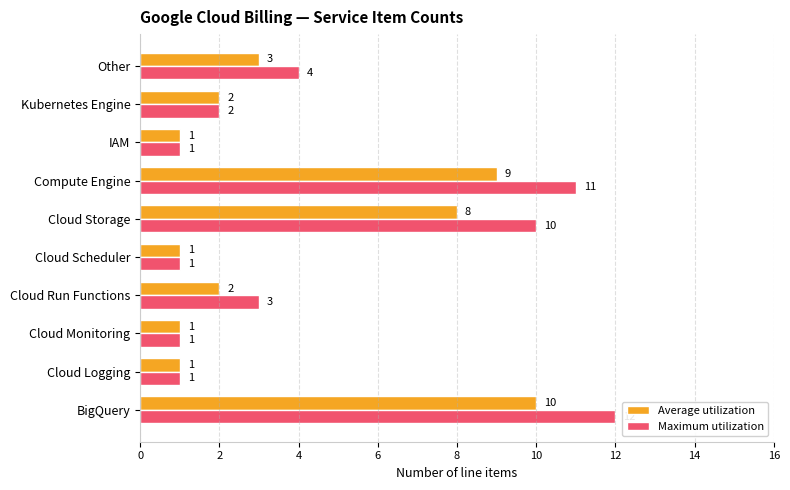

Which series has the largest range (max minus min)?

Maximum utilization